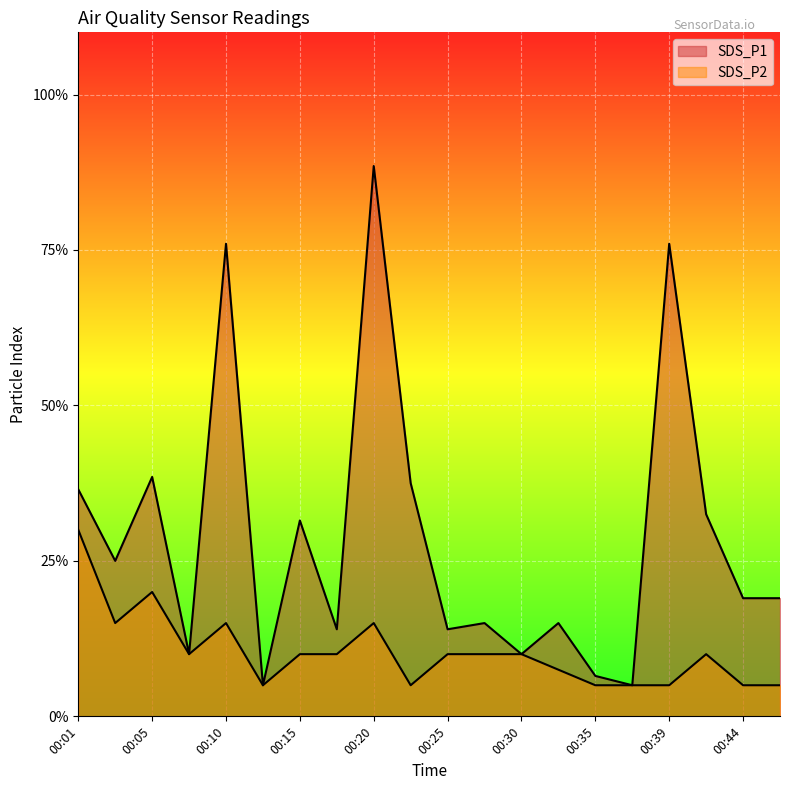

In SDS_P2, how many points are lower than both neighbors (excluding endpoints)?

4